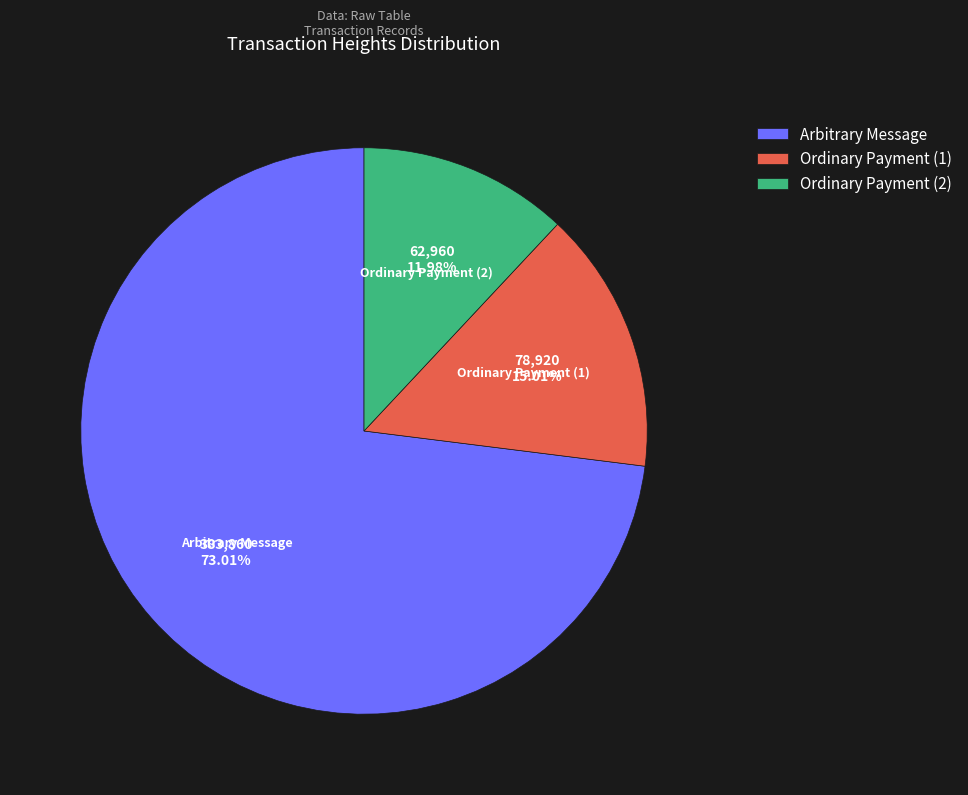

What is the largest slice in the pie chart?

Arbitrary Message